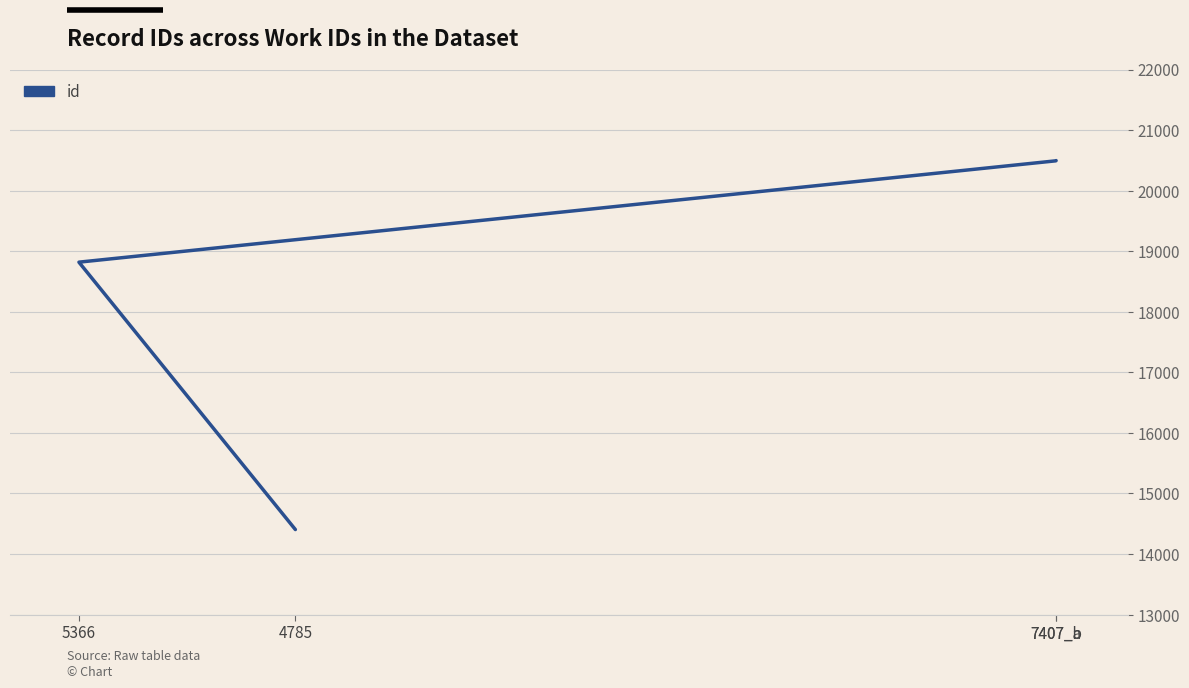

Rank the categories by value from lowest to highest.

4785, 5366, 7407_a, 7407_b